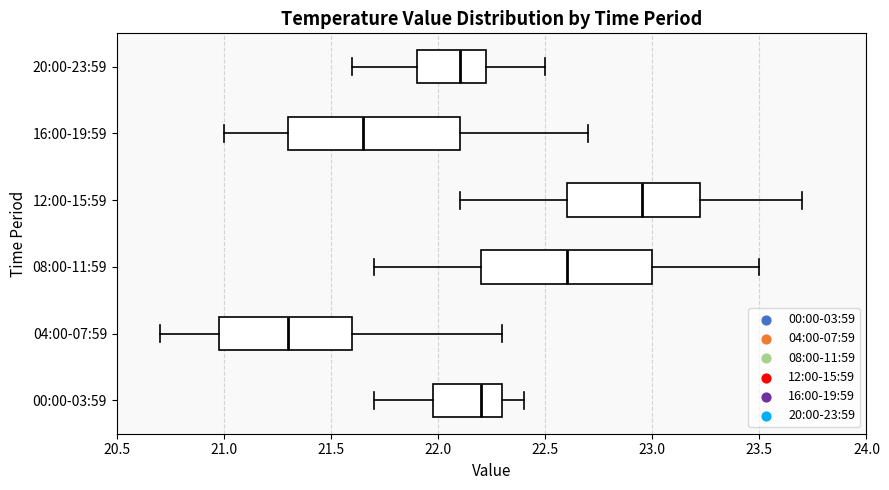

Where is the left edge of the box for 00:00-03:59 on the x-axis? The values are not printed on the chart, so give them approximately, as read against the axis.

22.00